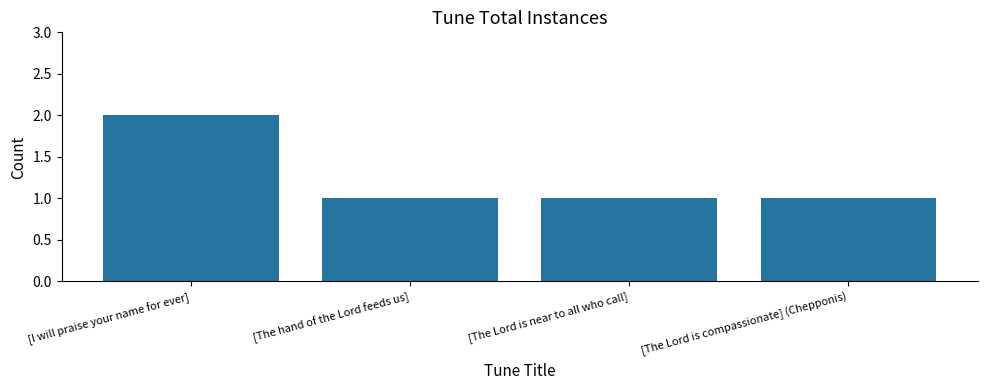

What is the label of the 4th bar from the left?

[The Lord is compassionate] (Chepponis)